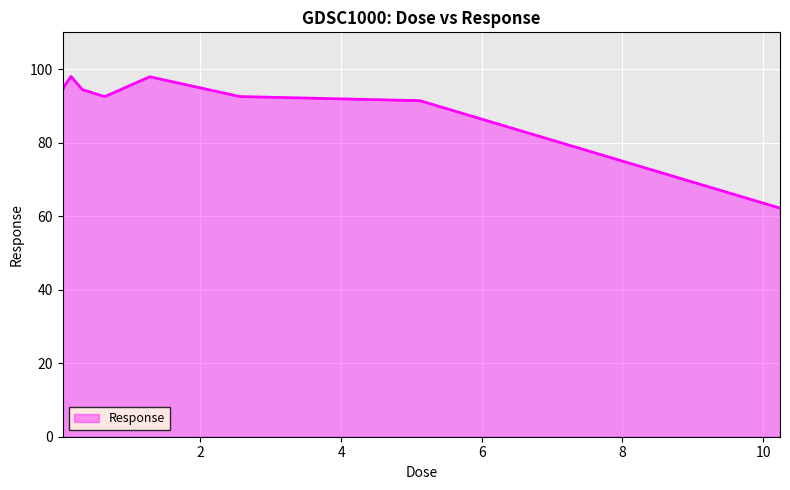

What is the smallest value displayed?

62.2